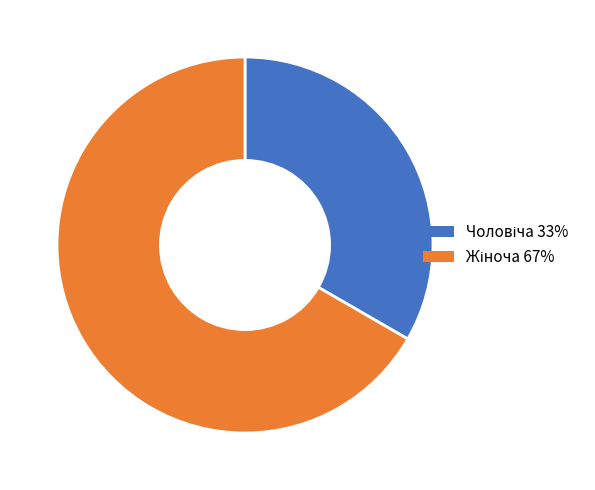

Is there a majority slice in this chart?

Yes